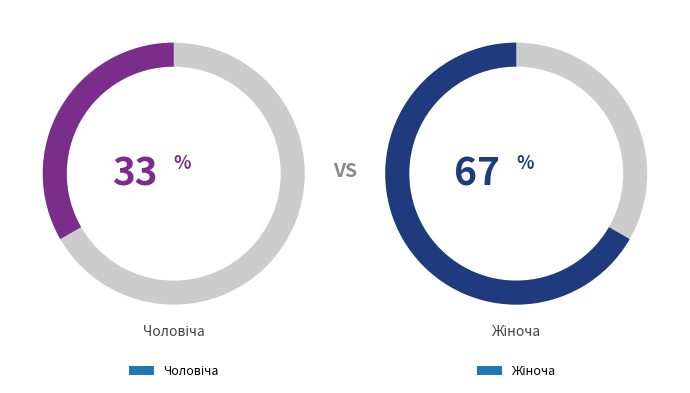

Which slice is the largest?

Жіноча